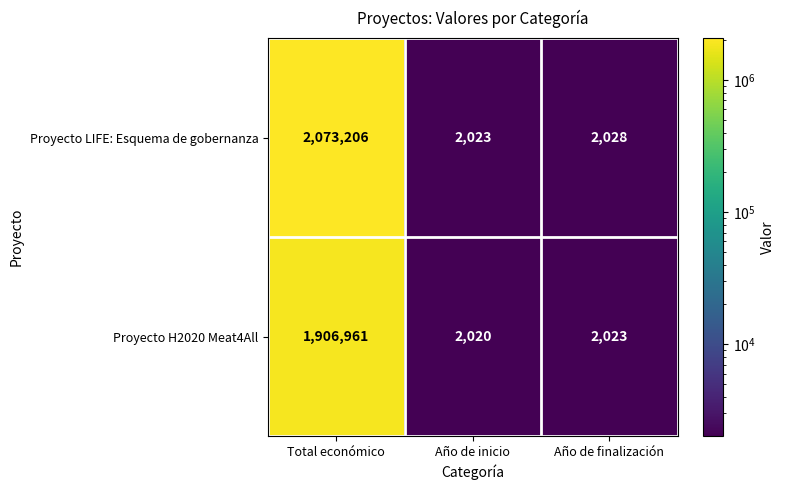

True or false: Proyecto LIFE: Esquema de gobernanza has a value of 2023 at Año de inicio.

True